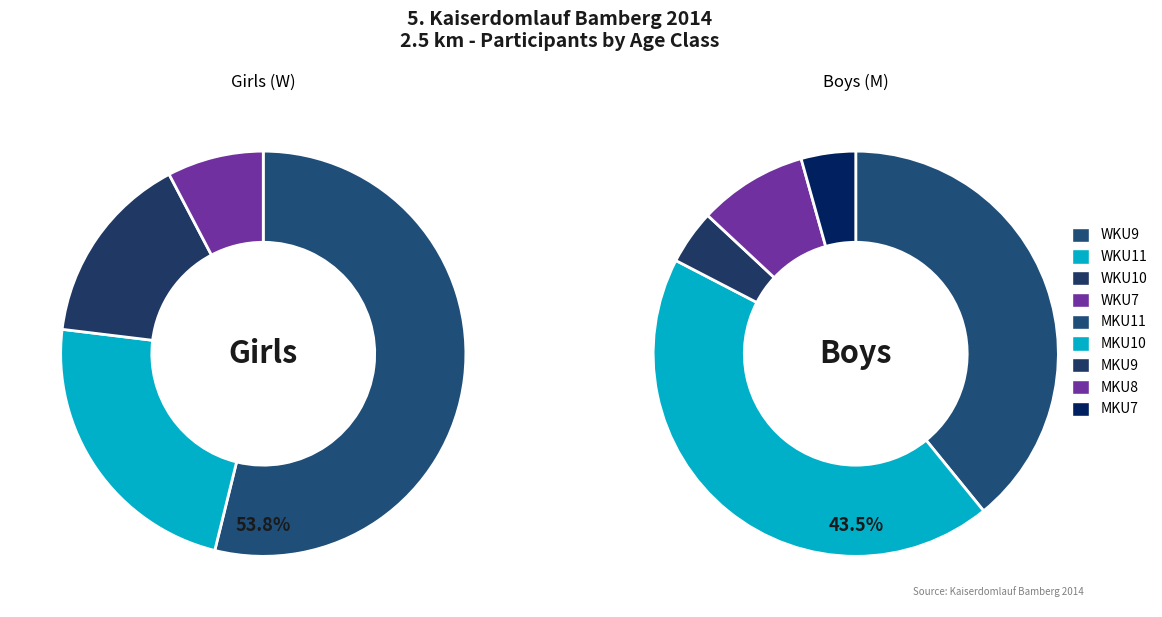

How many segments does this pie chart have?

9